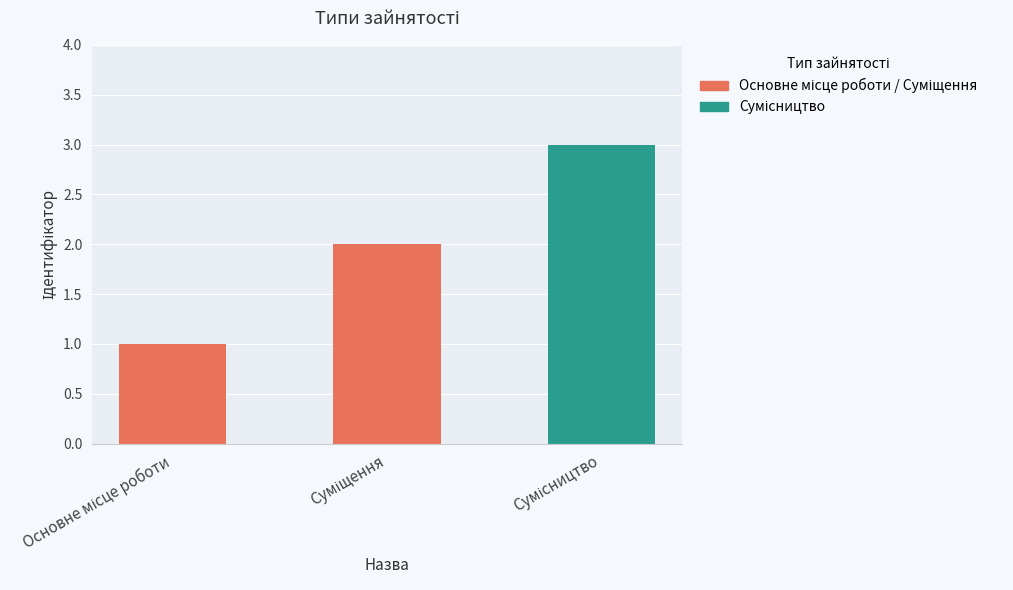

What is the smallest value displayed?

1